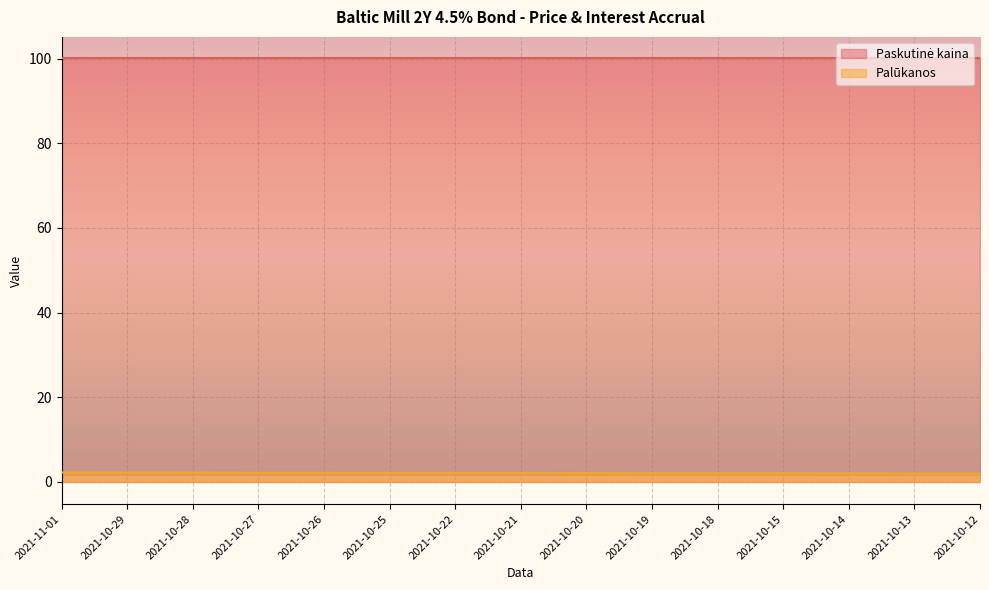

True or false: there are more than 0 points higher than both neighbors.

False